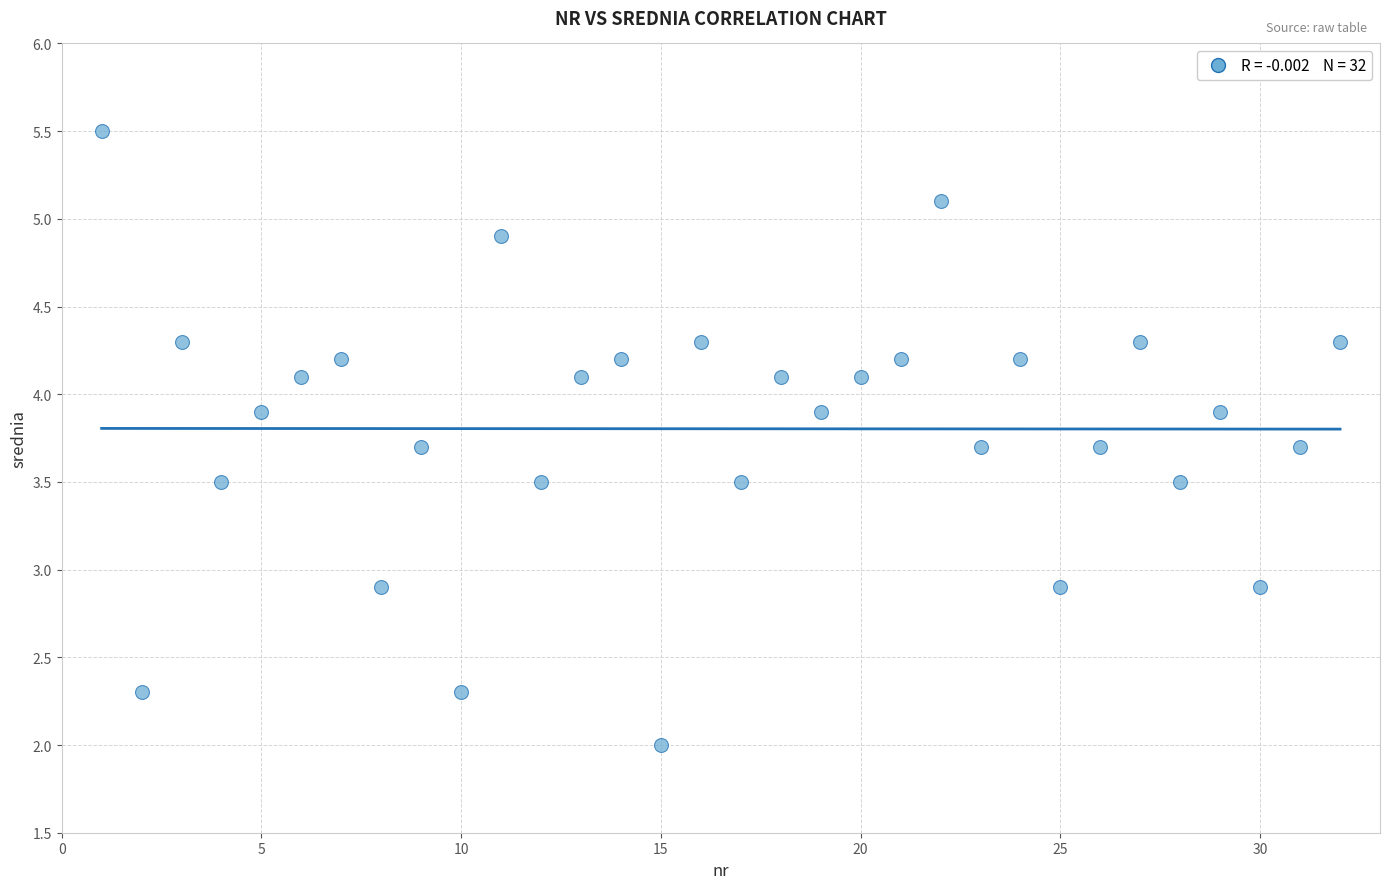

What is the range of Y values (max minus min)?

3.5